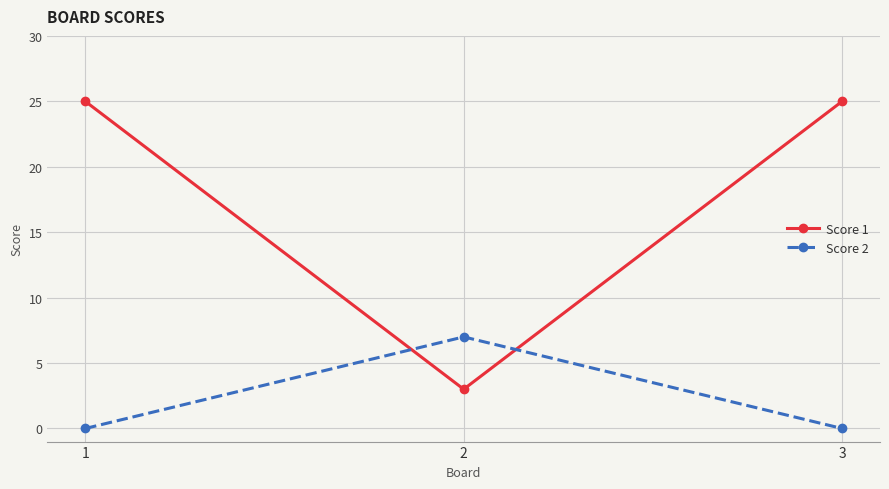

Which series has the largest total across all categories?

Score 1